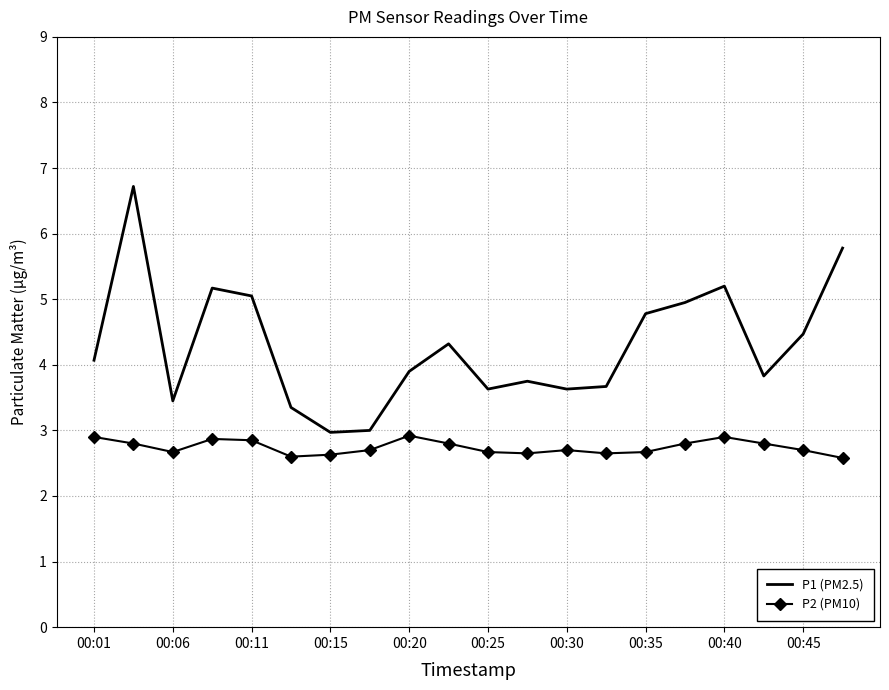

What are all the series names shown in the legend?

P1 (PM2.5), P2 (PM10)